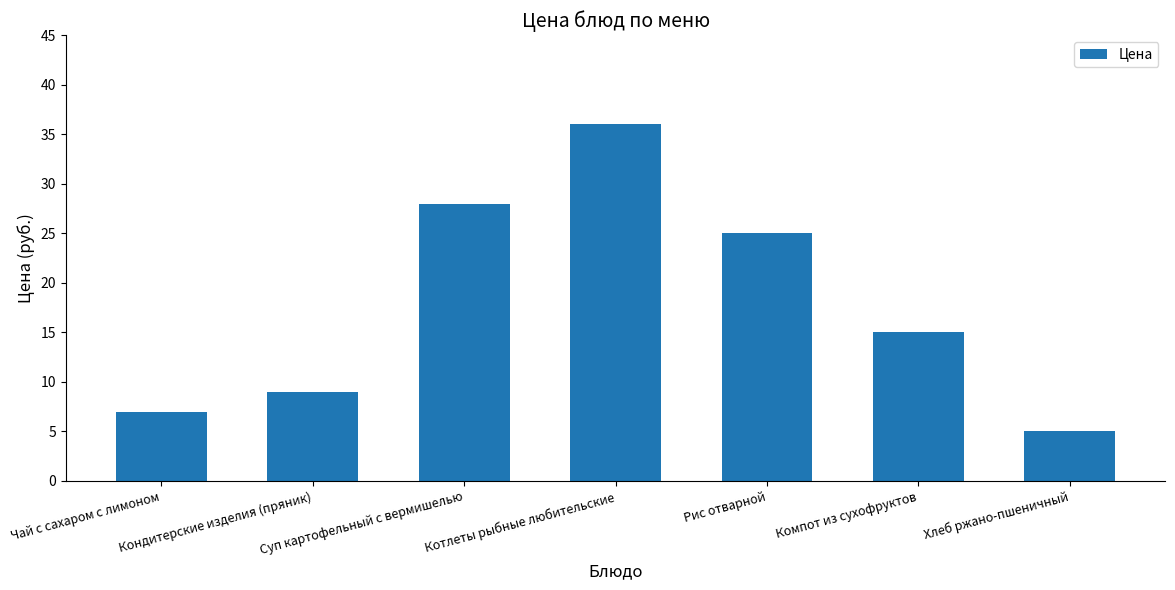

What is the greatest value displayed?

36